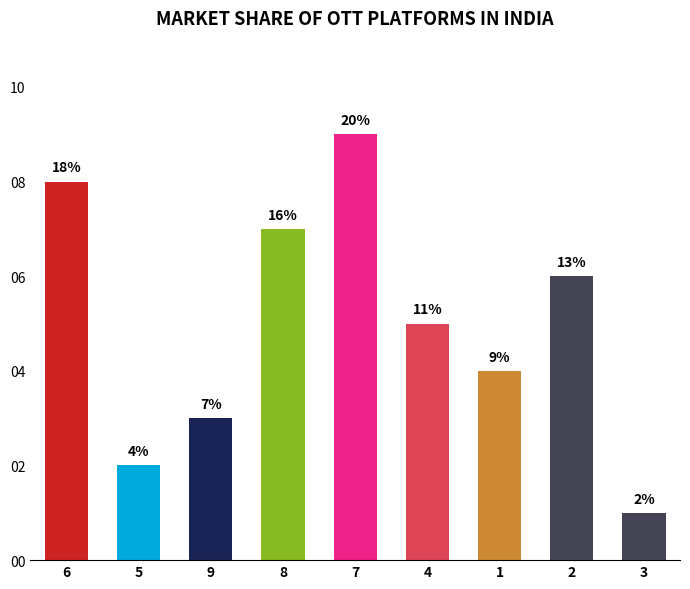

How many bars are there in total?

9